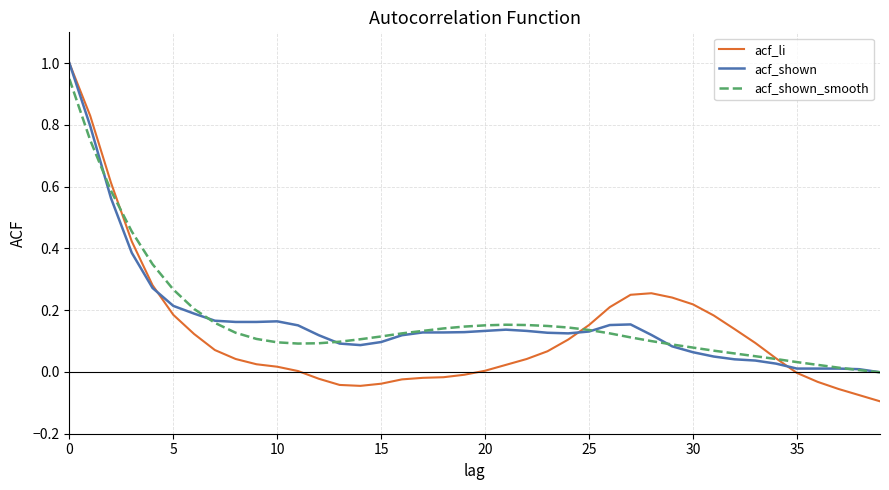

How many lines are shown in the chart?

3